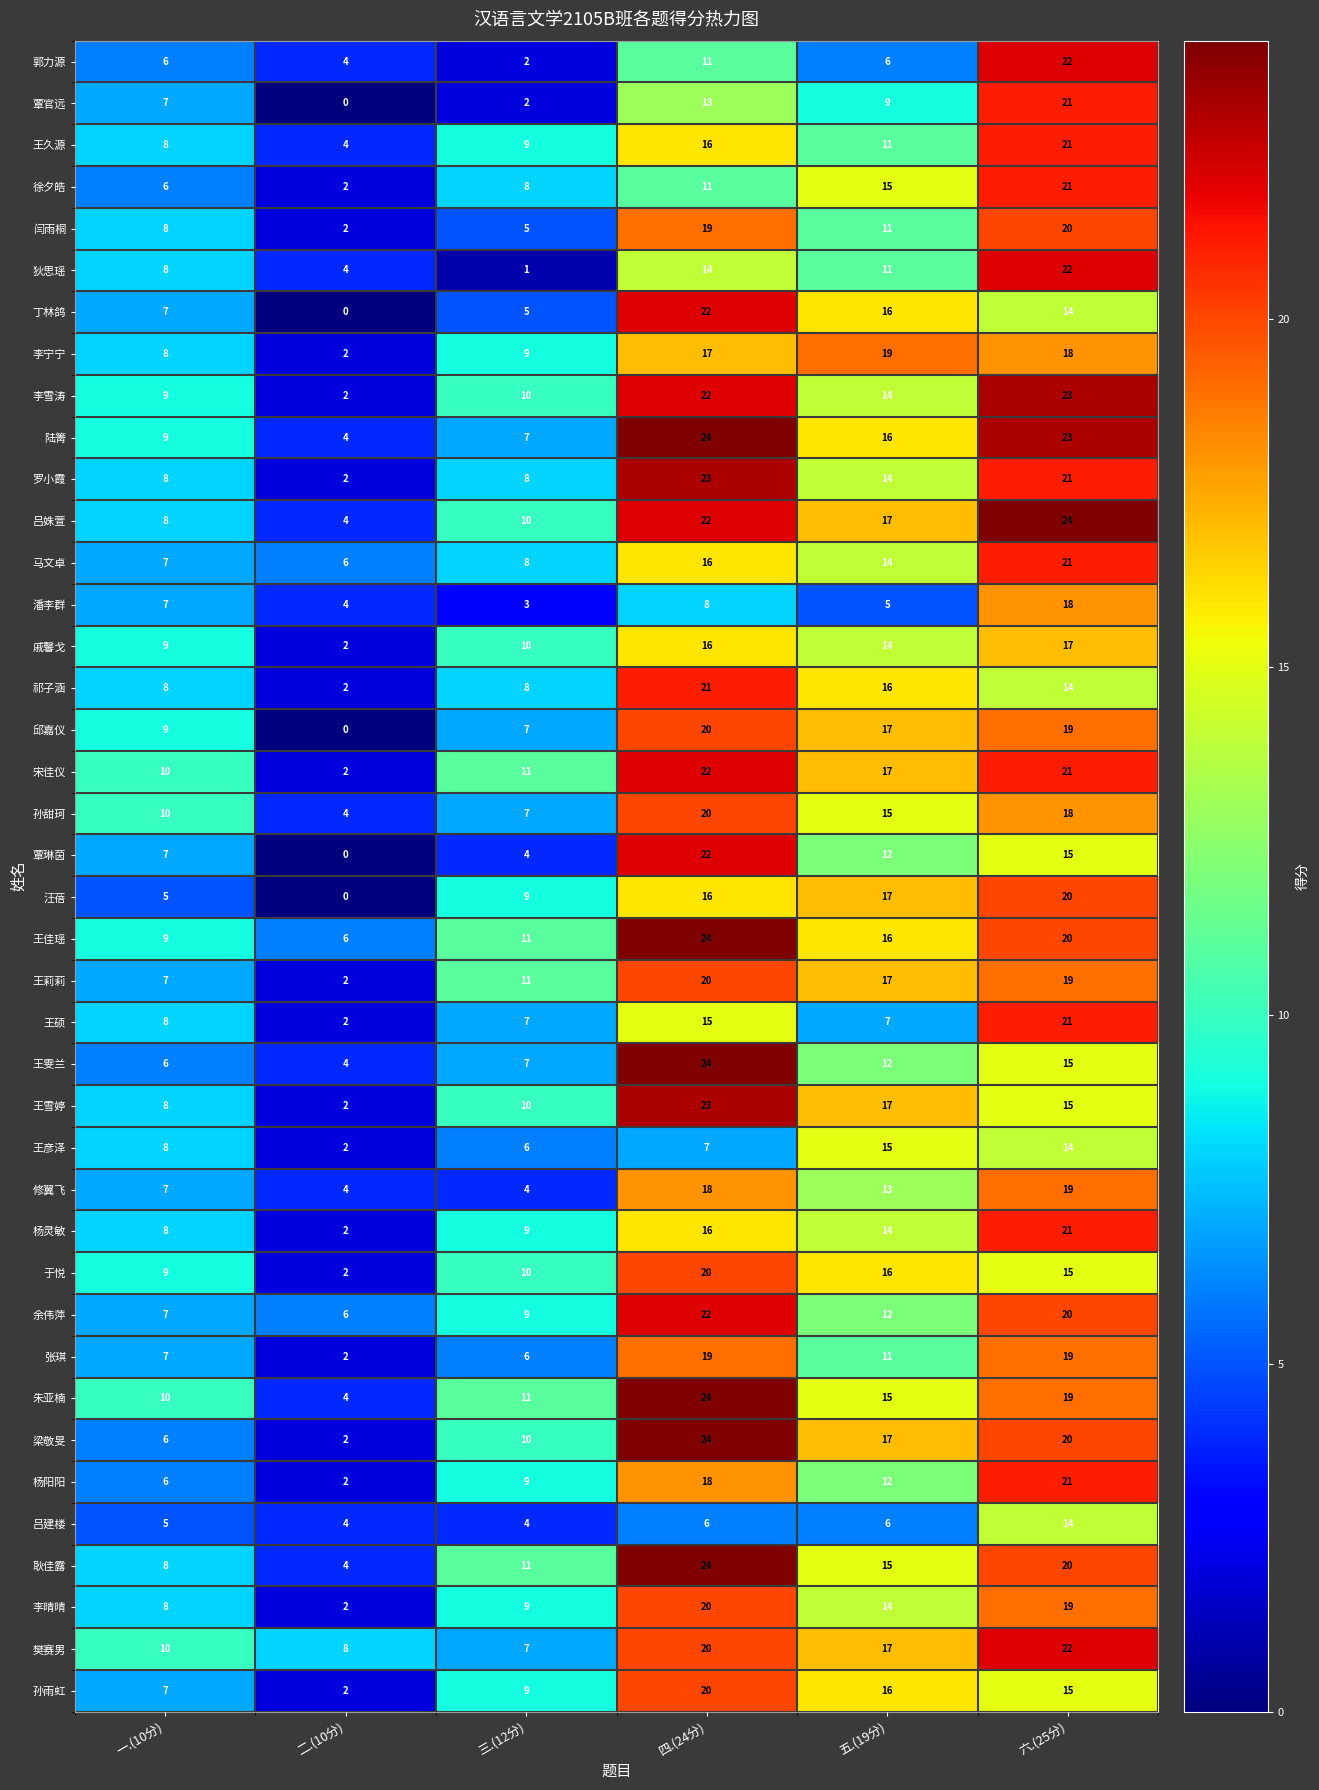

What is the total value across all series at 四.(24分)?

739